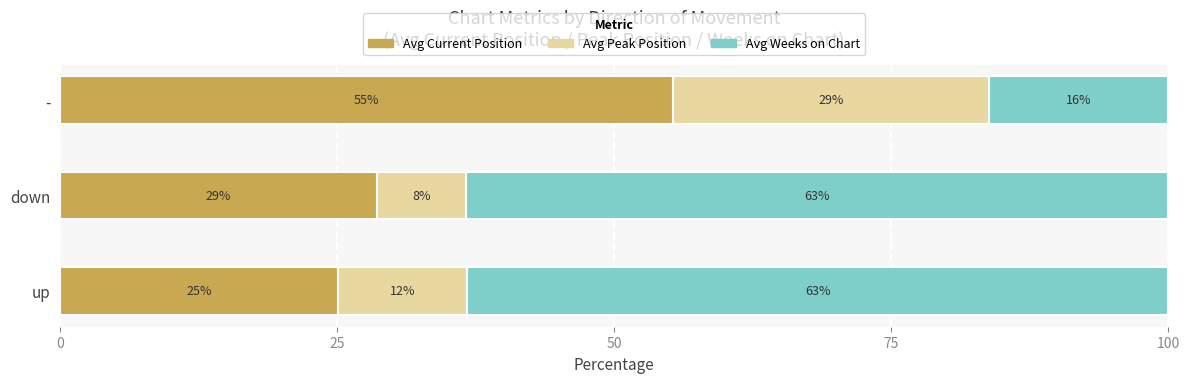

What is the total value across all series at down?

100.0